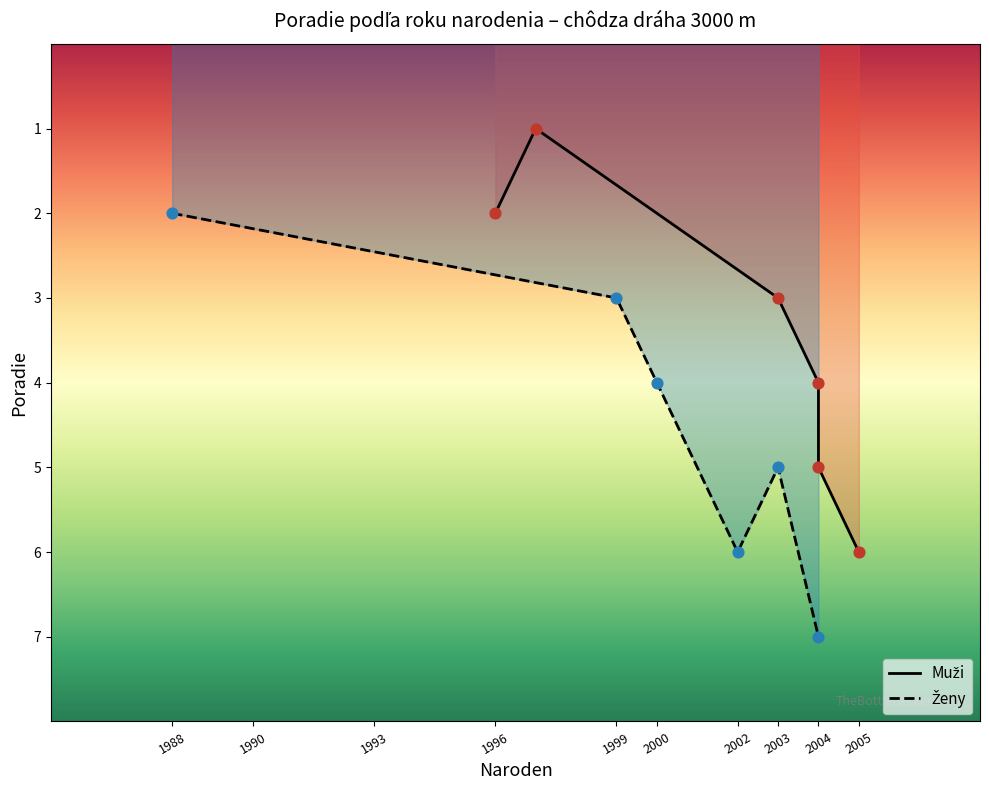

What is the total value across all series at 1990?

4